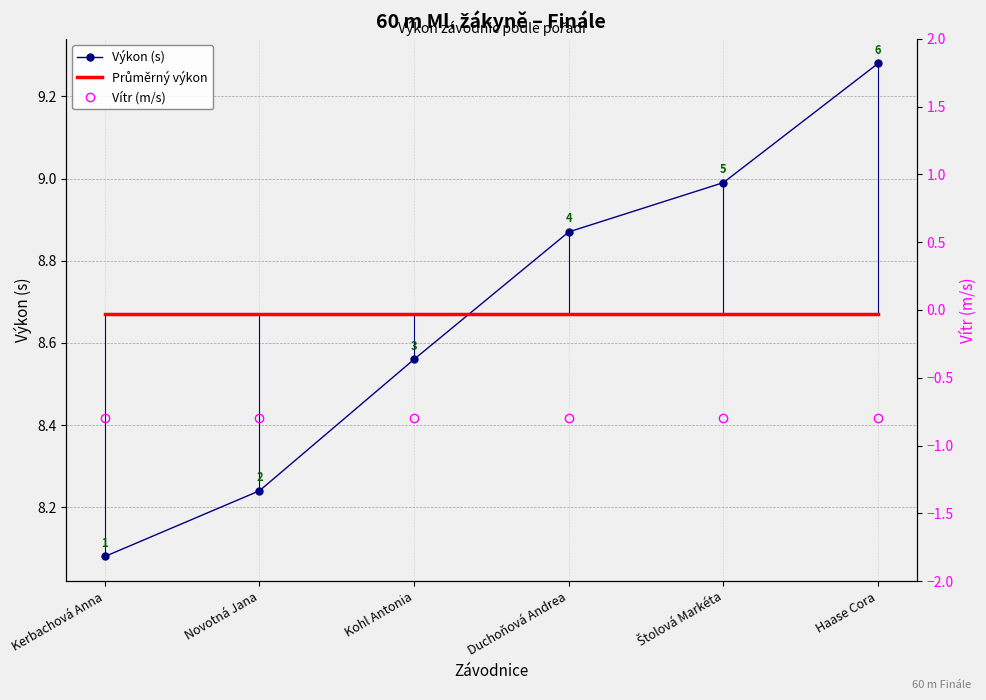

The value of Vítr (m/s) at Štolová Markéta is -0.5. True or false?

False